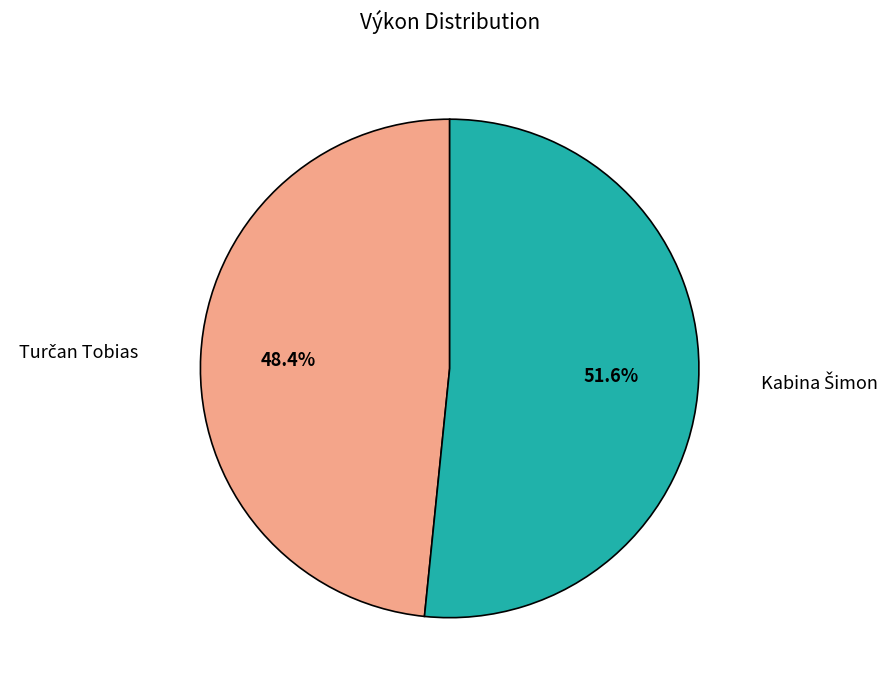

Is there a majority slice in this chart?

Yes